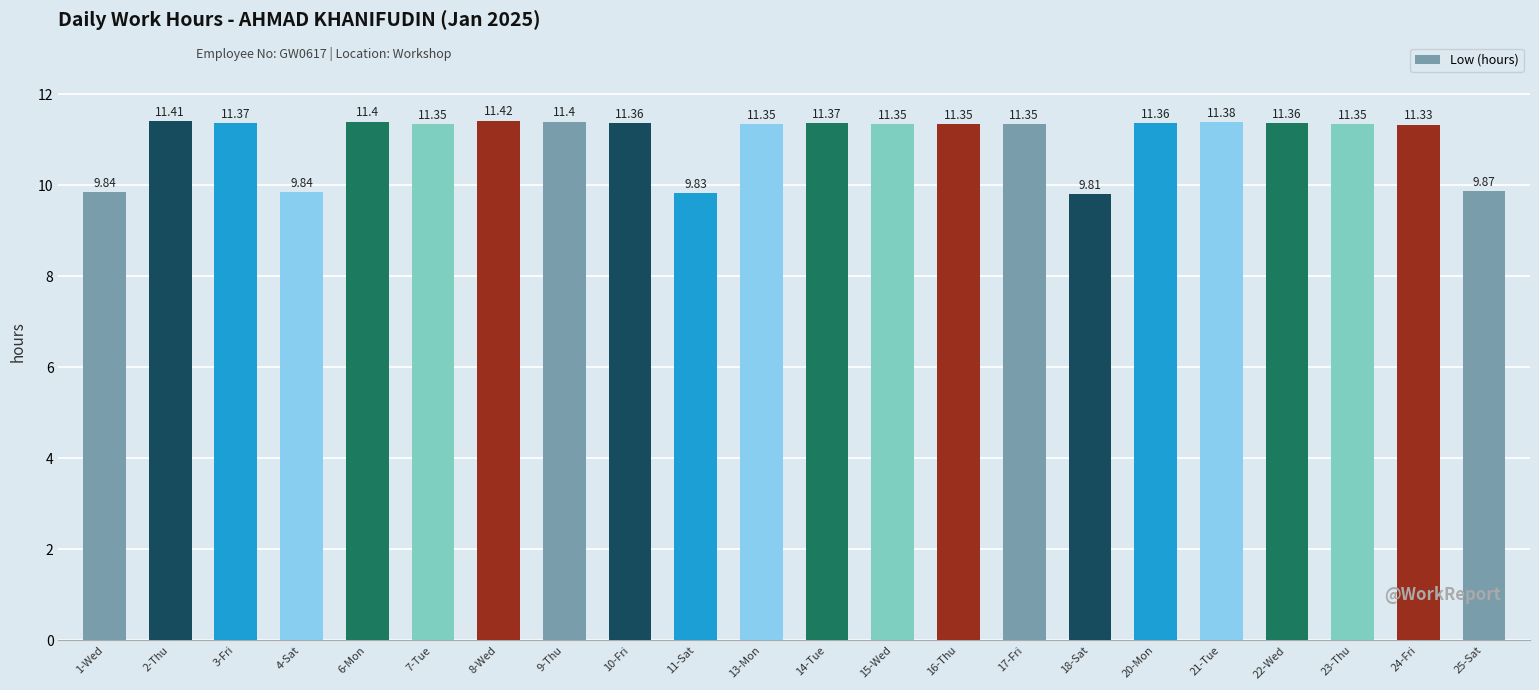

What is the sum of the values at 15-Wed and 16-Thu?

22.7